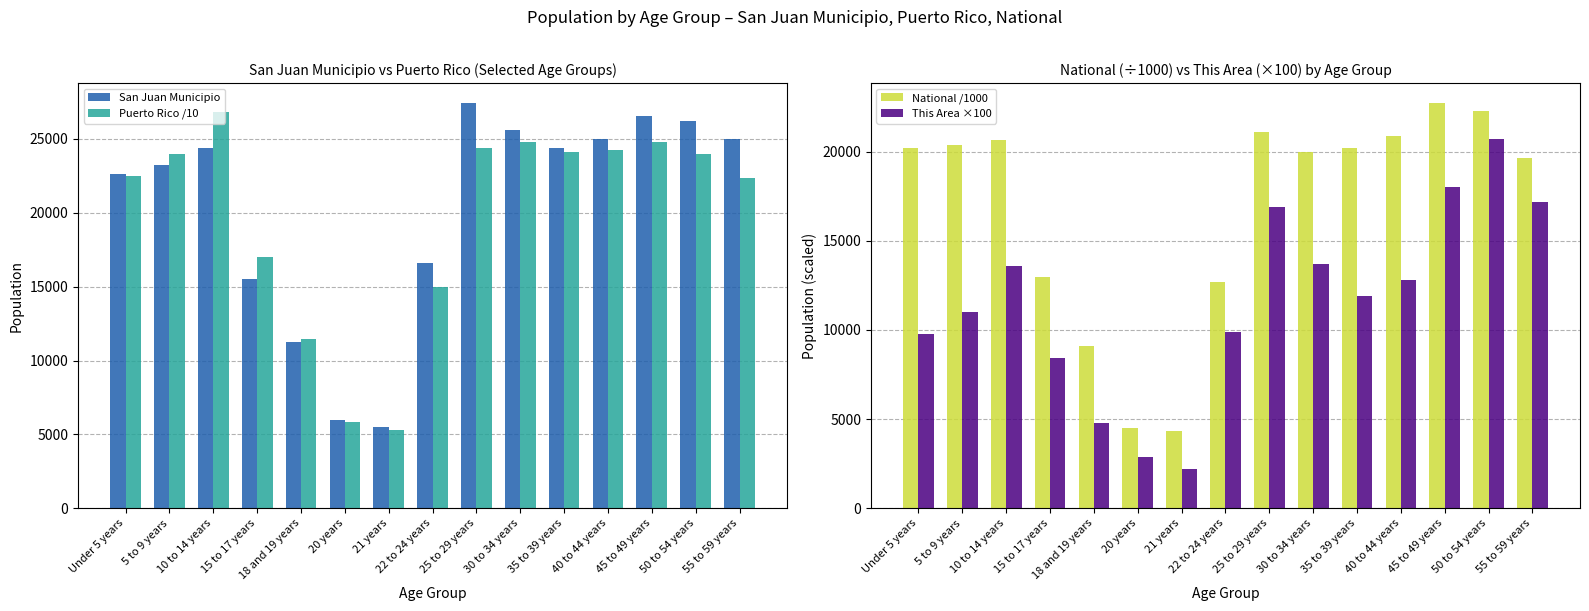

What is the spread (max minus min) of values at 18 and 19 years?

6629.5